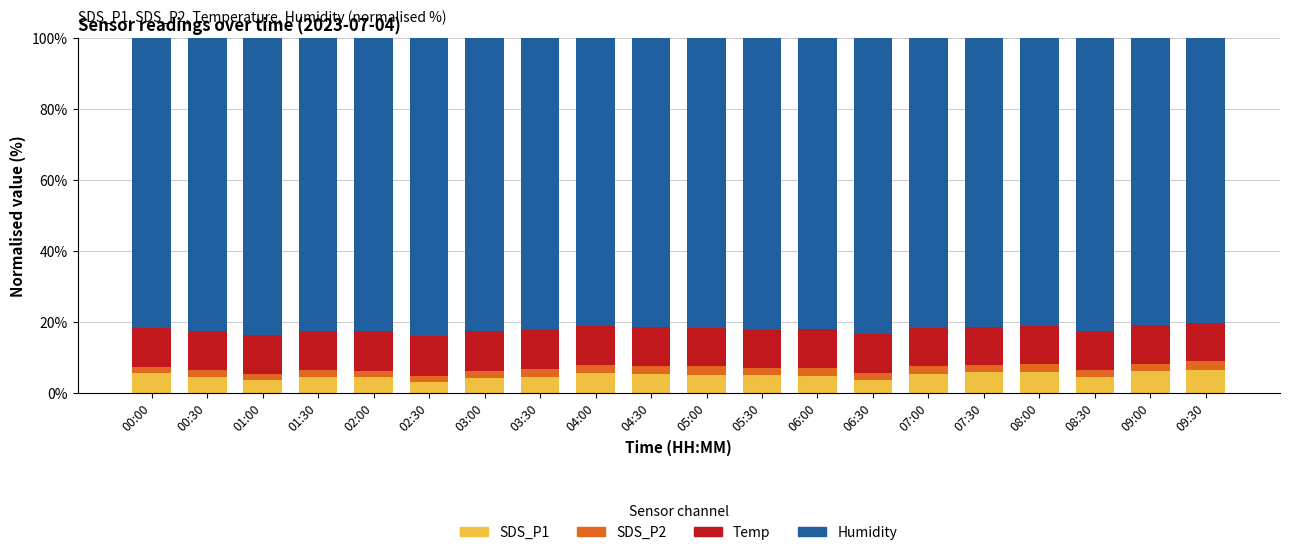

What is the total value across all series at 04:30?

100.0